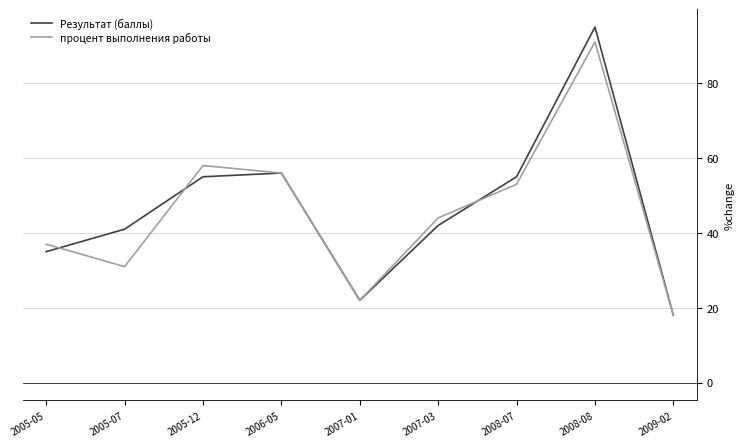

Rank the series by their average value, from lowest to highest.

процент выполнения работы, Результат (баллы)